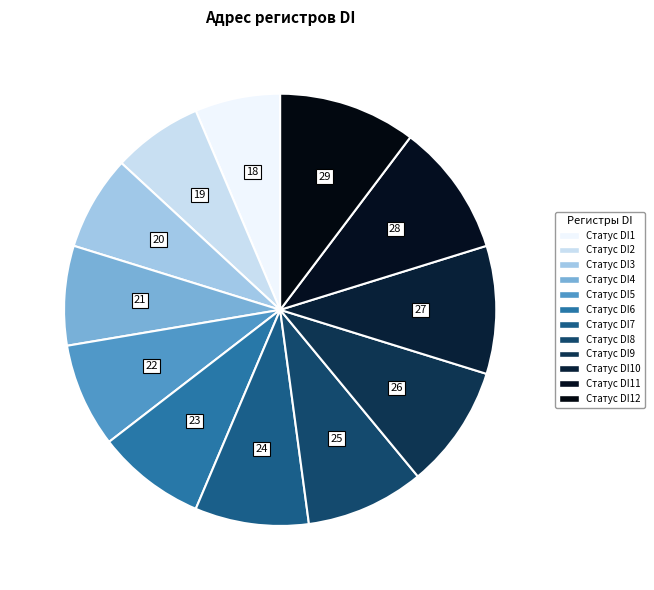

How many segments does this pie chart have?

12